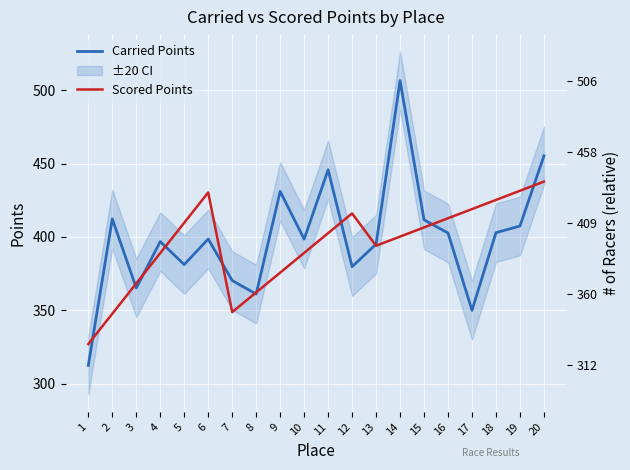

Is this an area chart (filled region under the line)?

No